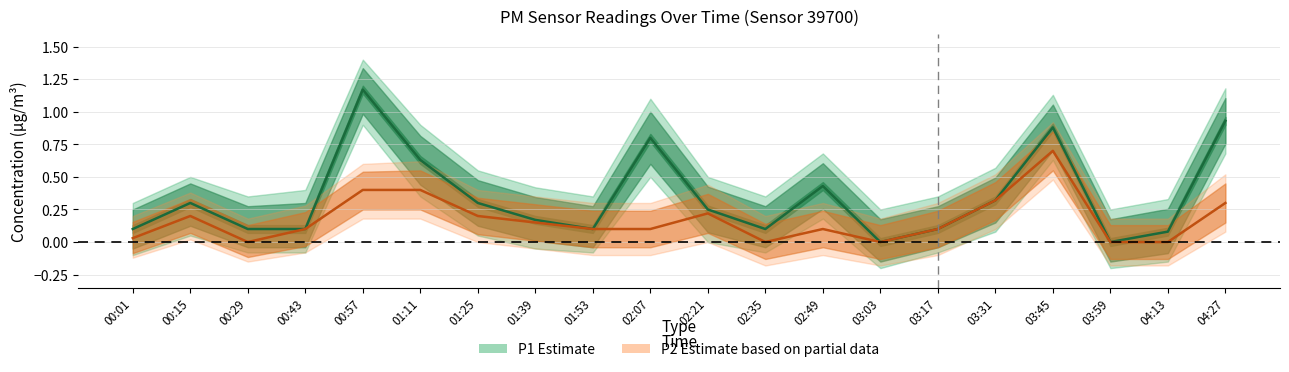

Which series has the largest range (max minus min)?

P1 (PM10)